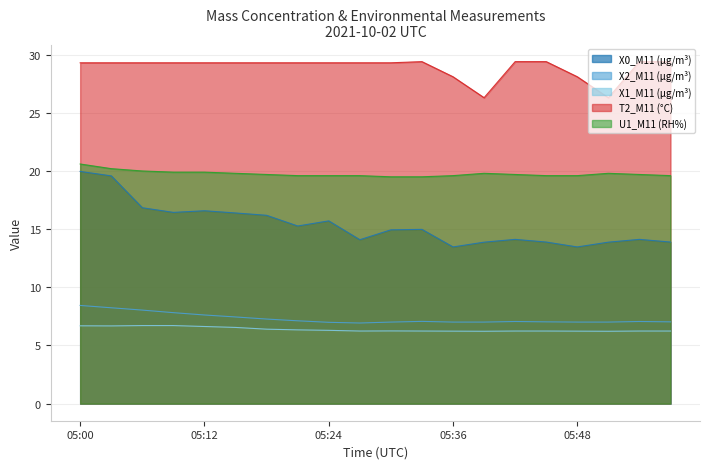

What is the difference between the maximum and second lowest values in the X0_M11 (μg/m³) series?

6.5